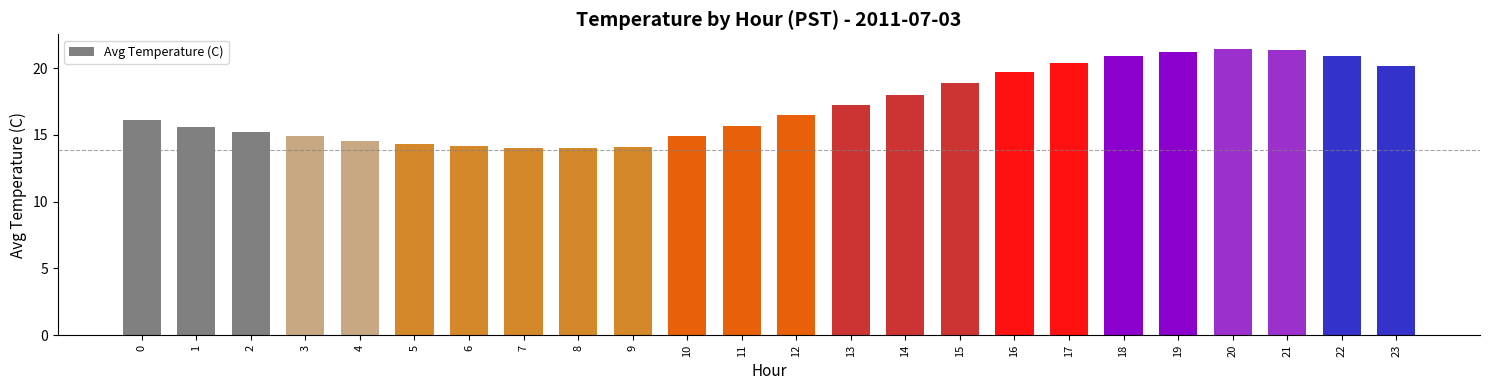

What is the minimum value shown in the chart?

14.0